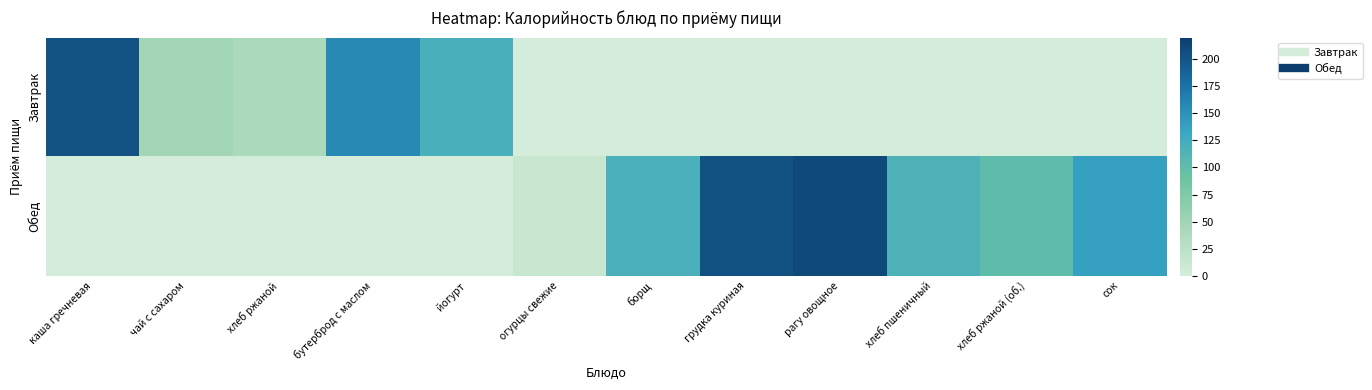

What is the maximum value shown in the chart?

211.0